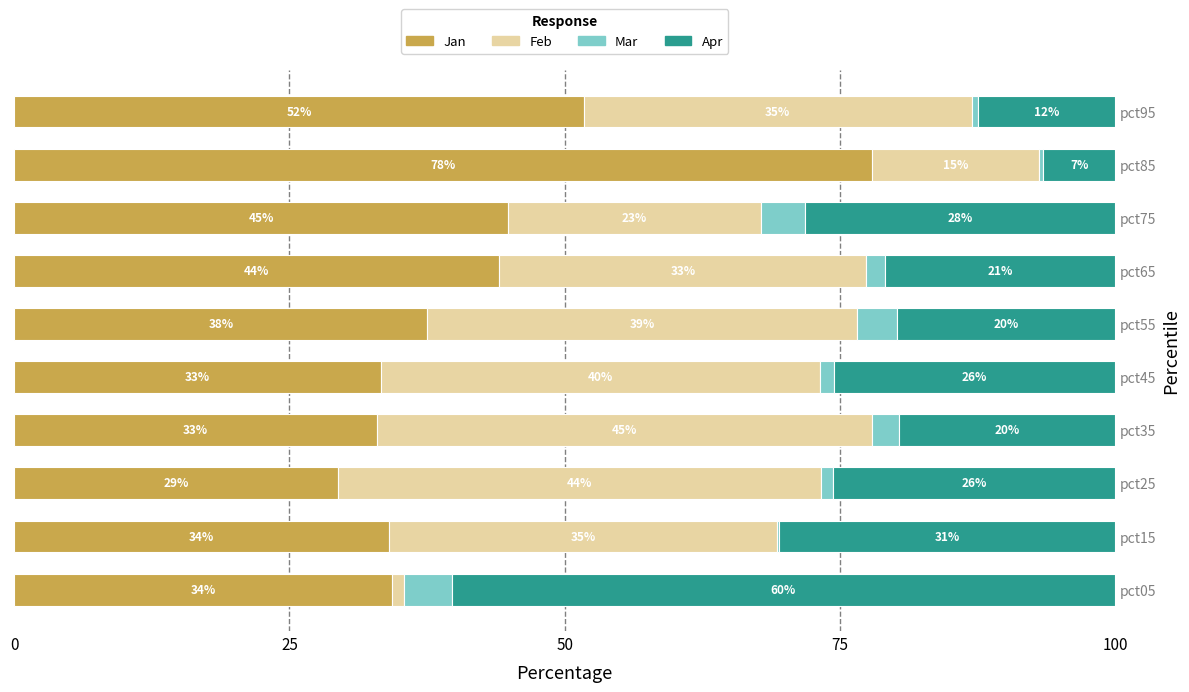

What is the total value across all series at pct65?

100.0